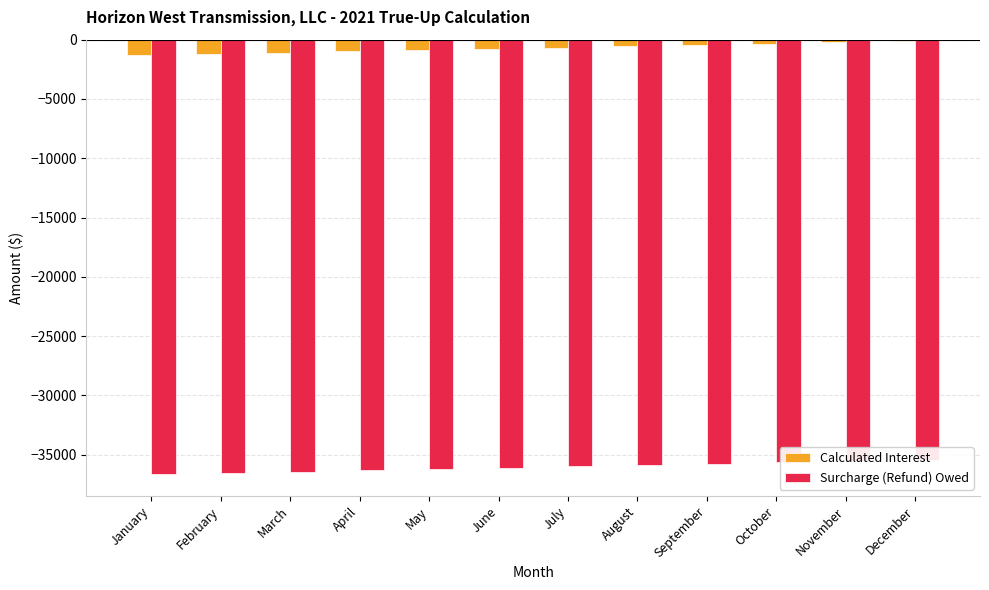

Rank the series at February from lowest to highest value.

Surcharge (Refund) Owed, Calculated Interest